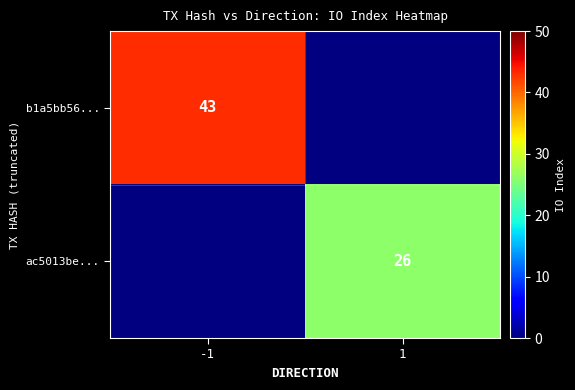

The b1a5bb56... series shows 61 at -1. True or false?

False